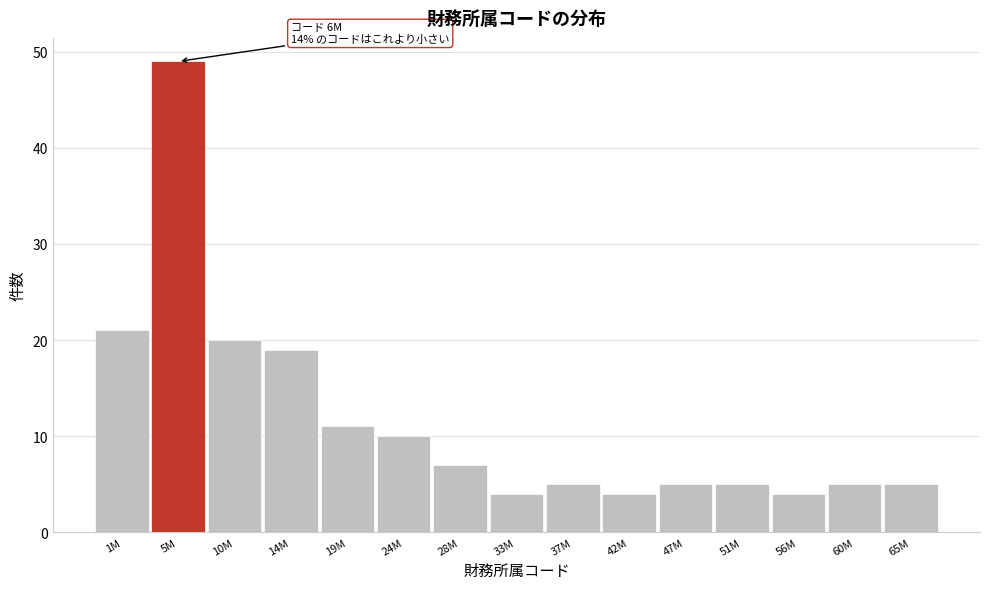

Reading left to right, list all the values displayed in this chart.

21	49	20	19	11	10	7	4	5	4	5	5	4	5	5